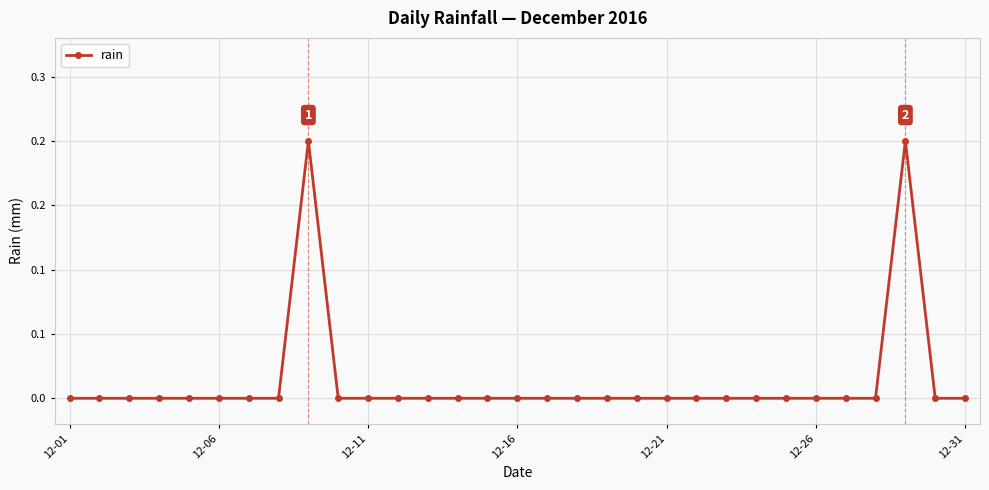

Is this an area chart (filled region under the line)?

No